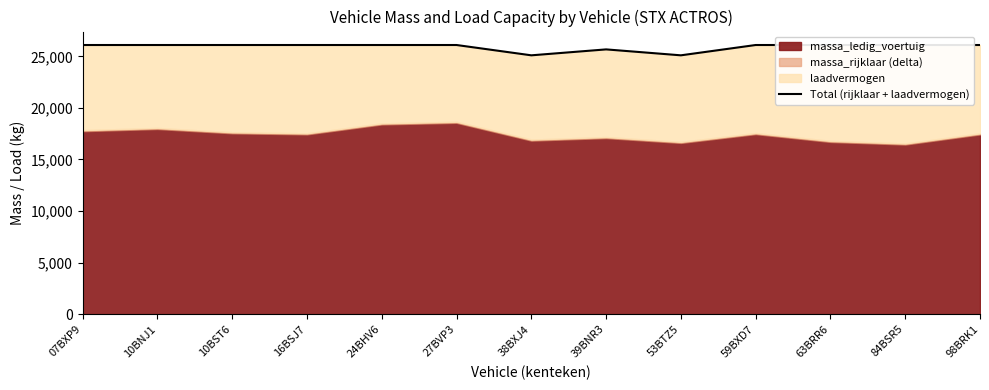

Reading left to right, extract all data points from this chart.

26100	26100	26100	26100	26100	26100	25100	25675	25100	26100	26100	26100	26100